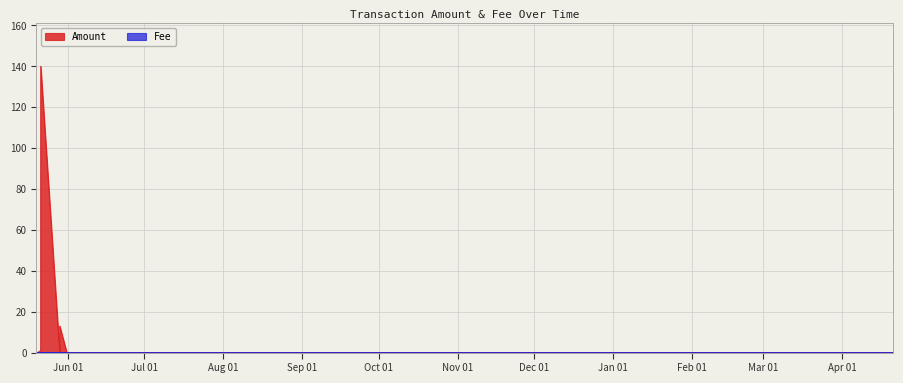

True or false: the data shows 0.0 at 2021-05-28 19:38:19.

False